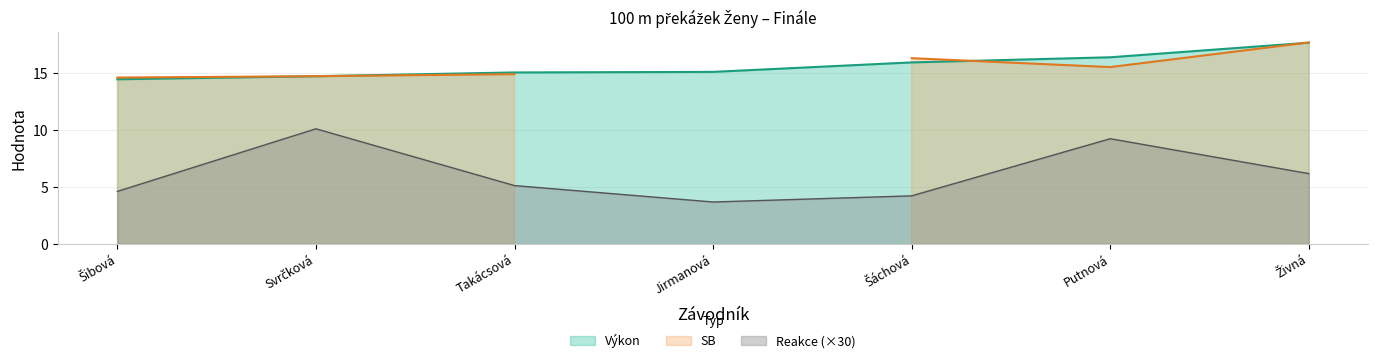

True or false: Reakce (×30) and Výkon intersect in this chart.

False